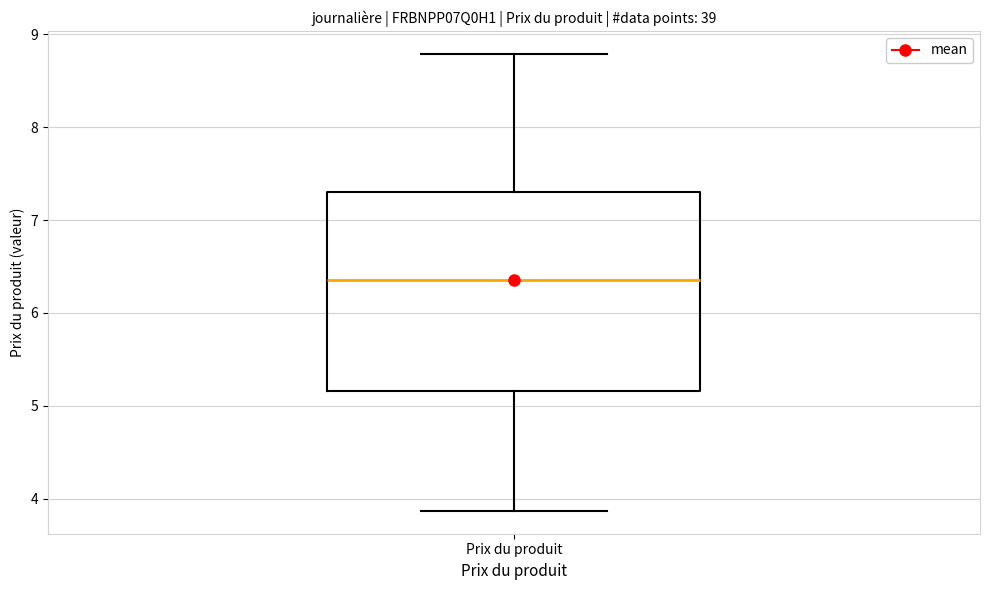

Read this box plot against the y-axis: the position of the median line, the range covered by the box, and the ends of both whiskers. The values are not printed on the chart, so give them approximately, as read against the axis.

median 6.4, box 5.2 to 7.3, whiskers 3.9 to 8.8